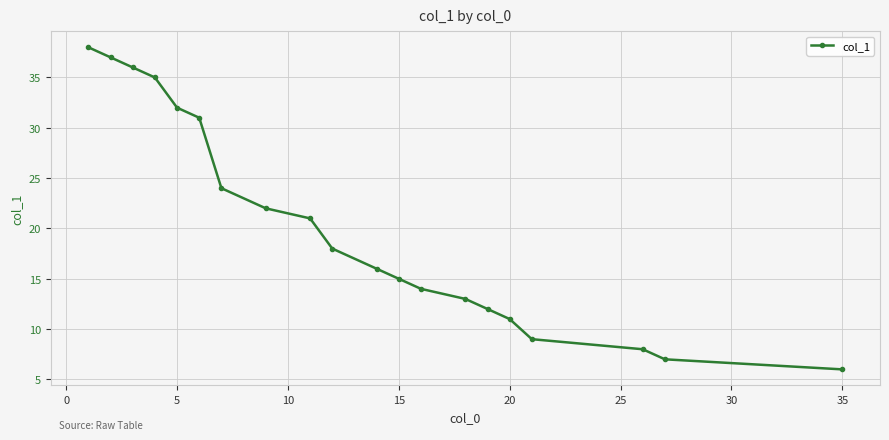

What is the sum of all values?

405